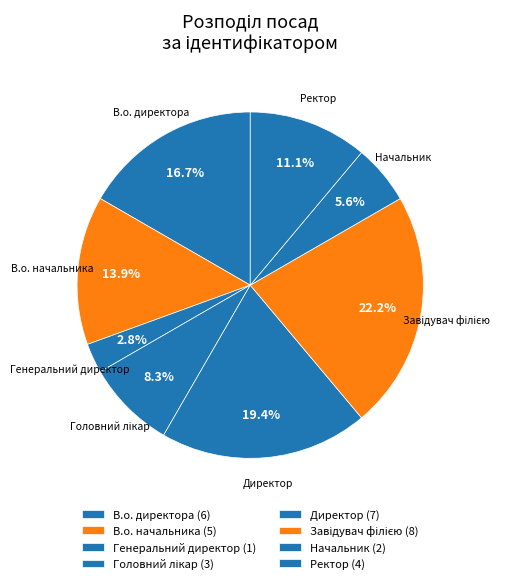

How many segments does this pie chart have?

8